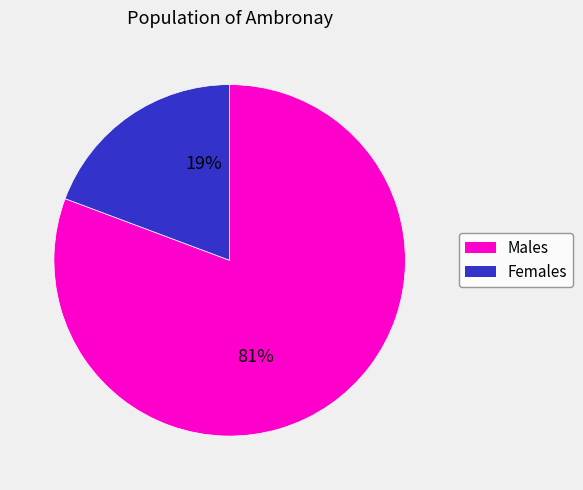

To the nearest percent, what is the average slice percentage?

50%